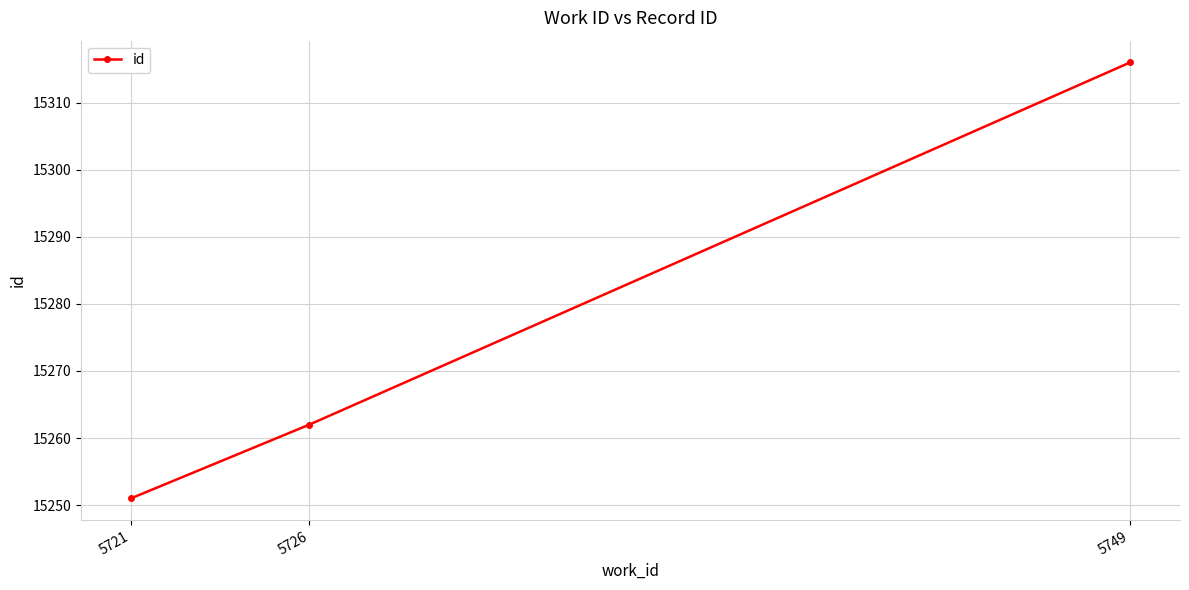

The value at 5721 is 15251. True or false?

True